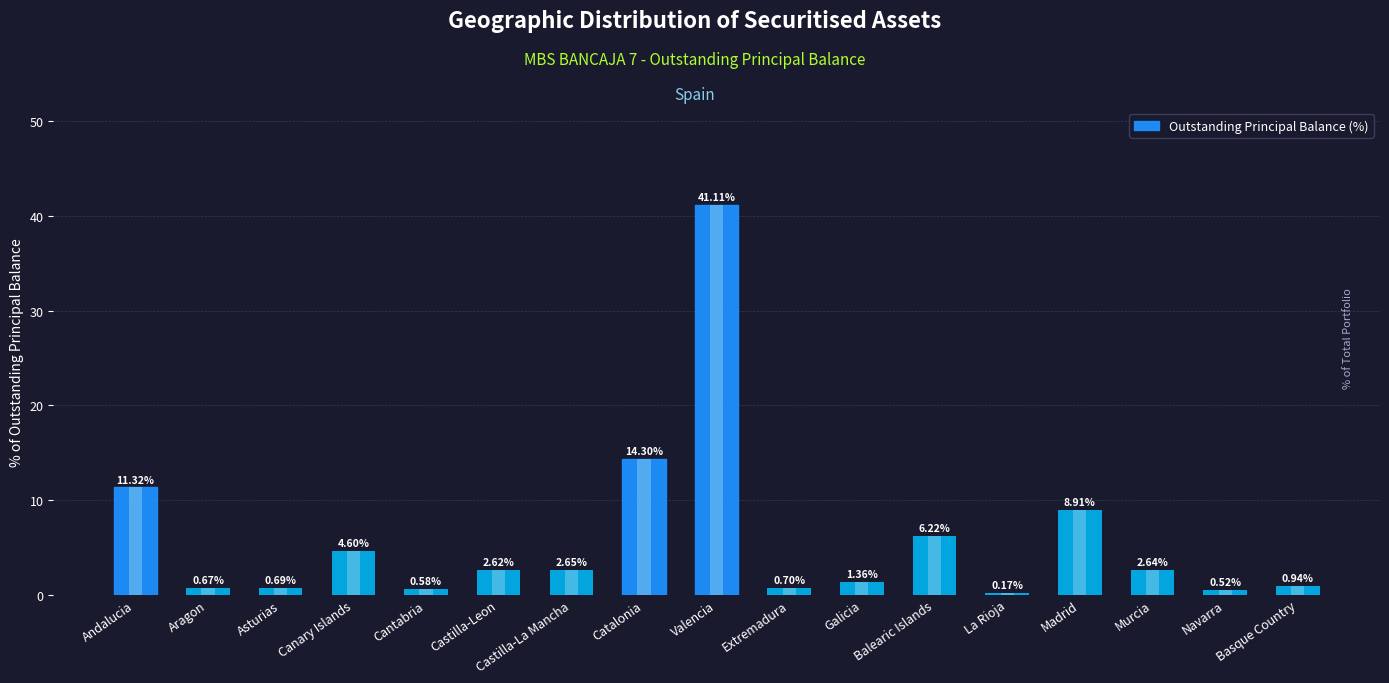

Reading right to left, transcribe all the data shown in this chart.

Basque Country=0.9	Navarra=0.5	Murcia=2.6	Madrid=8.9	La Rioja=0.2	Balearic Islands=6.2	Galicia=1.4	Extremadura=0.7	Valencia=41.1	Catalonia=14.3	Castilla-La Mancha=2.6	Castilla-Leon=2.6	Cantabria=0.6	Canary Islands=4.6	Asturias=0.7	Aragon=0.7	Andalucia=11.3